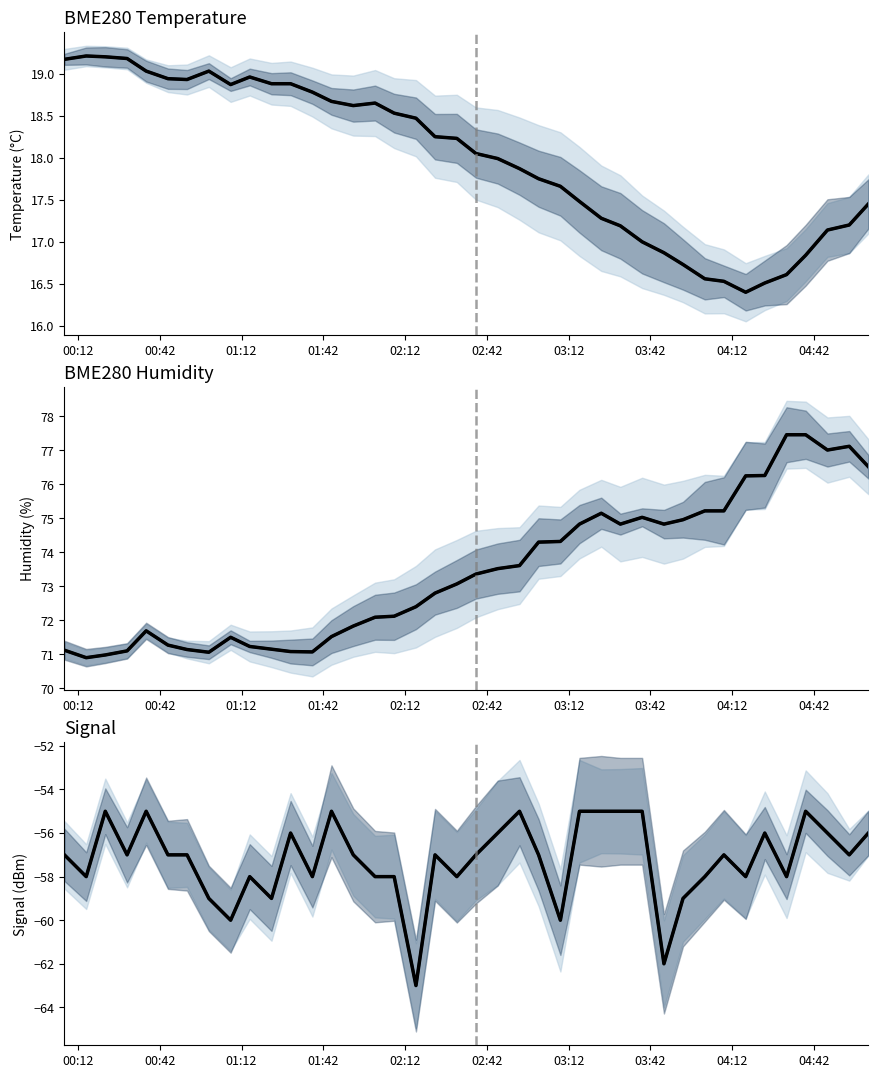

In BME280_humidity, how many points are higher than both neighbors (excluding endpoints)?

5